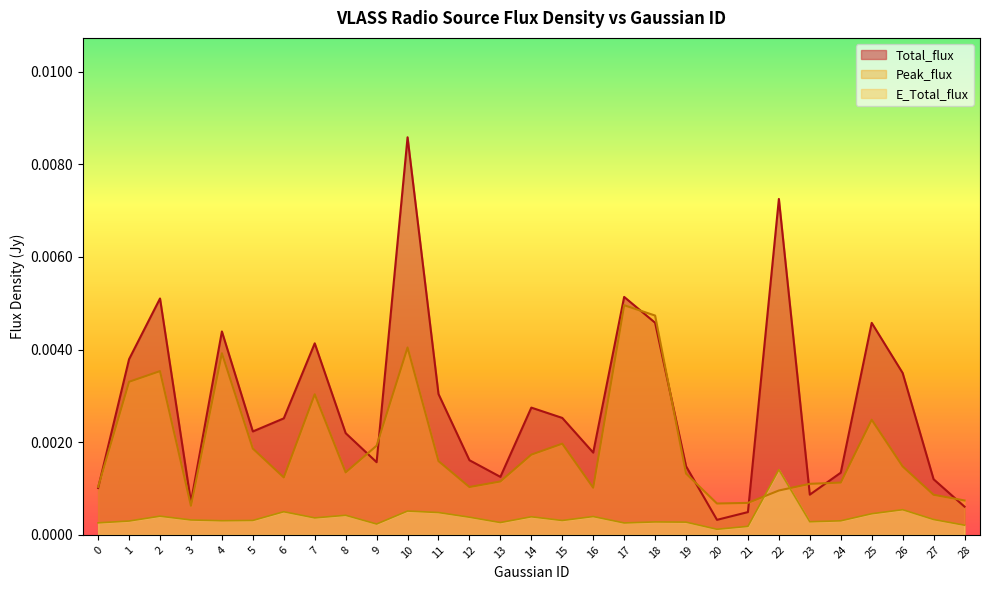

How many times do E_Total_flux and Peak_flux cross each other?

2